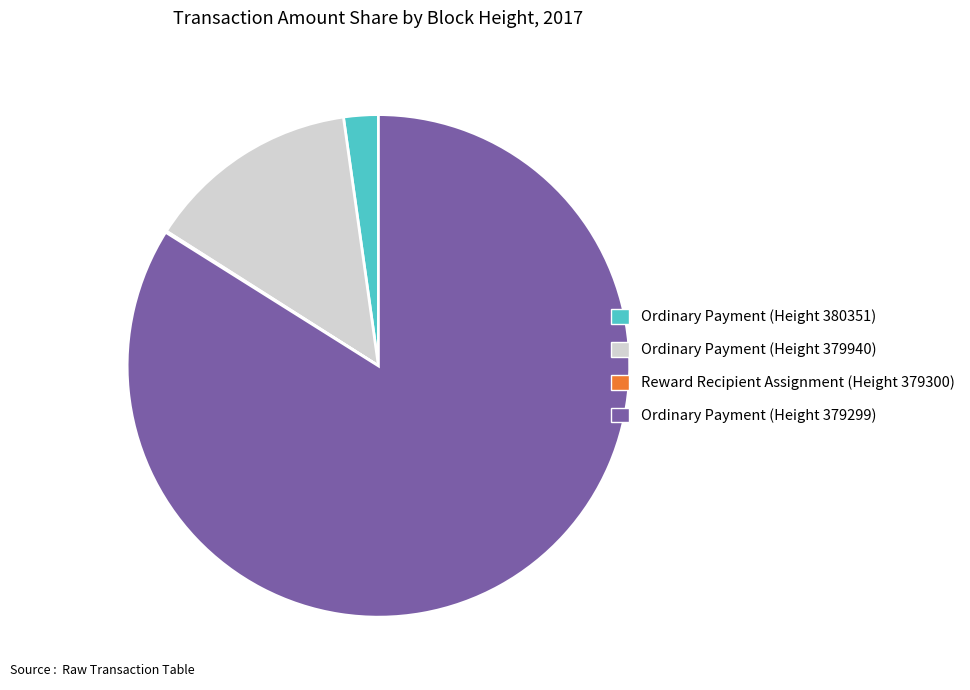

Is there a majority slice in this chart?

Yes